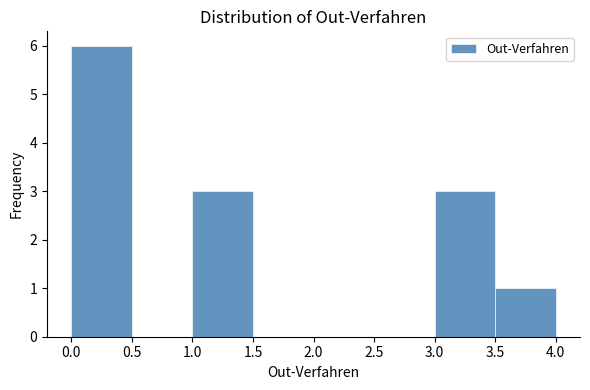

Reading left to right, list every bar in this chart as the range it spans on the x-axis followed by its height. The values are not printed on the chart, so give them approximately, as read against the axis.

0.0 to 0.5: 6
0.5 to 1.0: 0
1.0 to 1.5: 3
1.5 to 2.0: 0
2.0 to 2.5: 0
2.5 to 3.0: 0
3.0 to 3.5: 3
3.5 to 4.0: 1